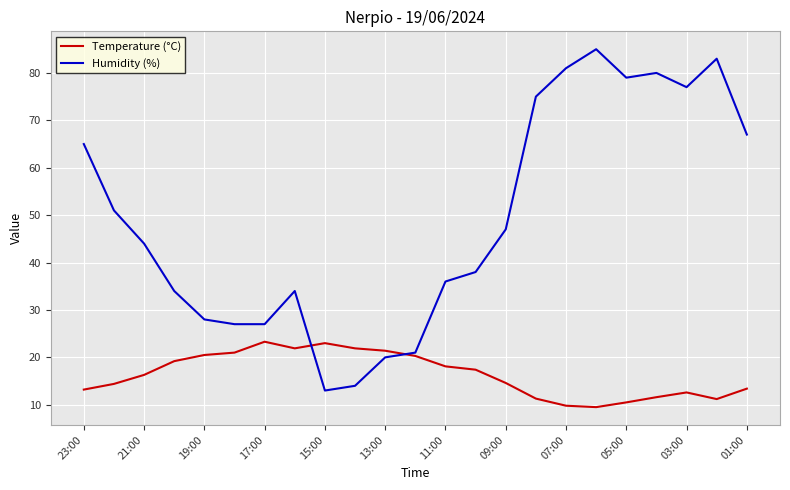

Rank the series by their maximum value, from lowest to highest.

Temperature (°C), Humidity (%)